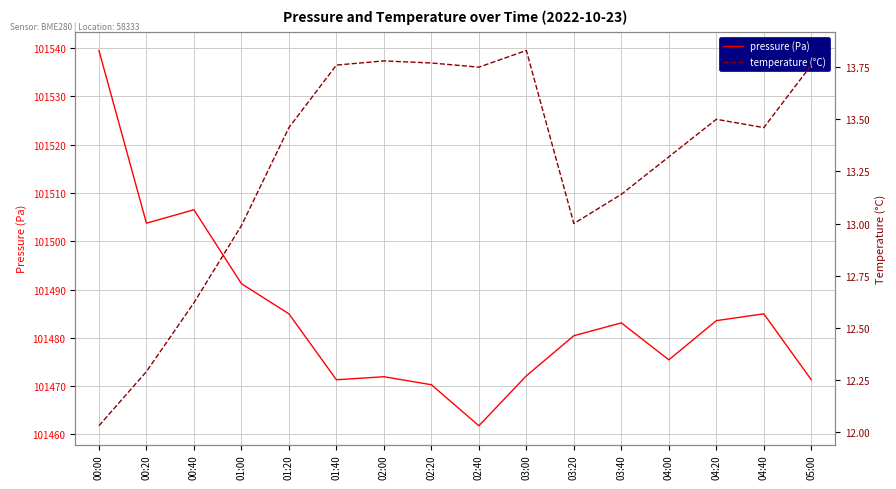

True or false: pressure (Pa) has more than 0 points higher than both neighbors.

True